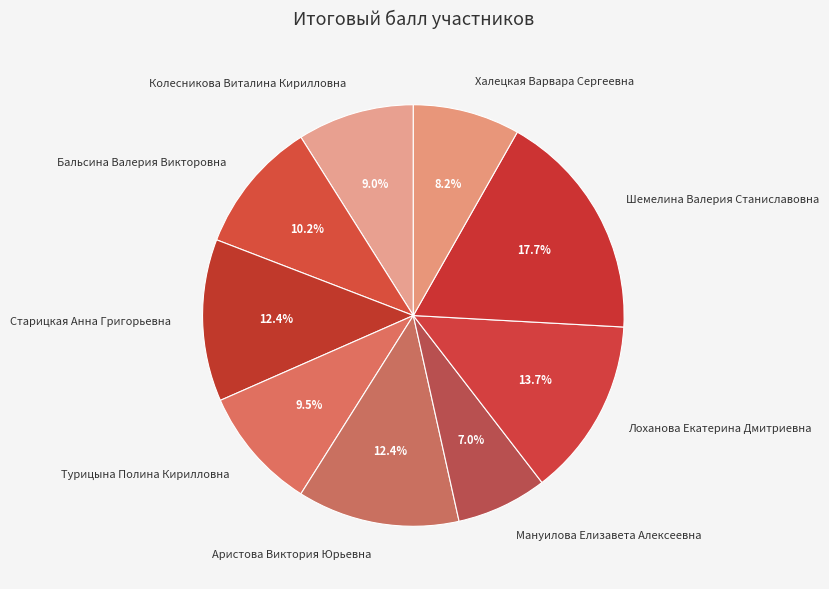

True or false: Мануилова Елизавета Алексеевна accounts for 7% of the total.

True